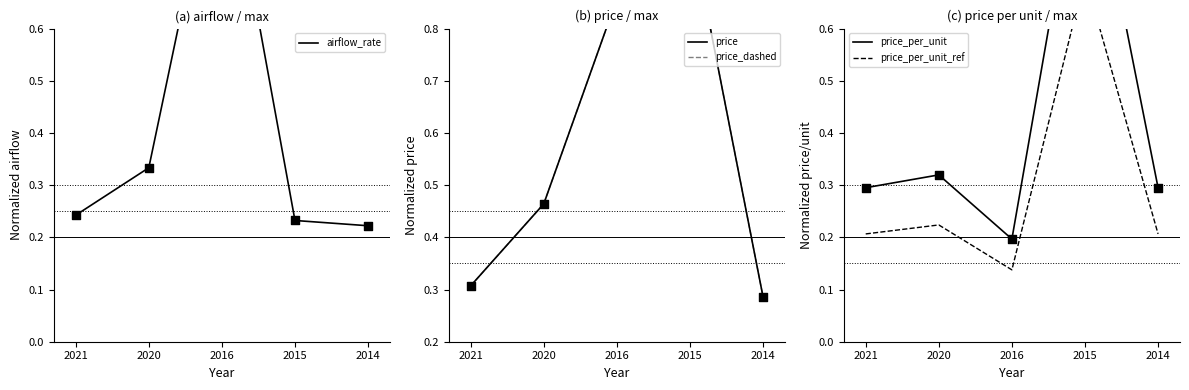

Which series has the widest spread of Y values?

price_per_unit